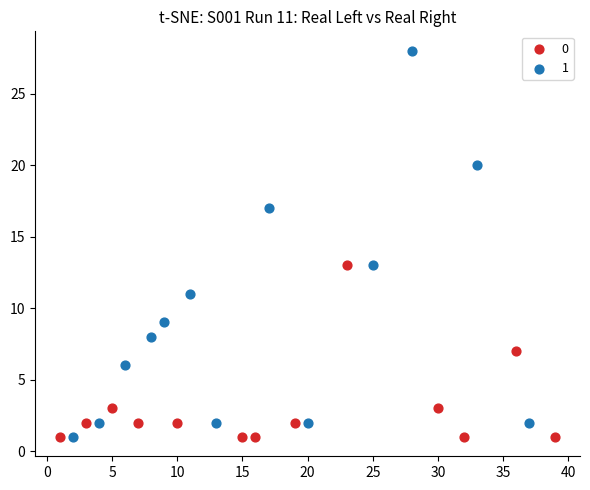

What are all the series names shown in the legend?

0, 1